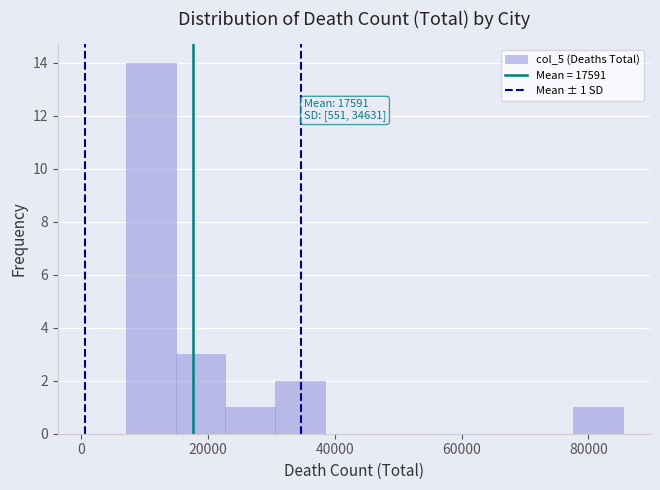

Around what value on the x-axis is the tallest bar? Give the approximate position of its centre, as read against the axis.

10000